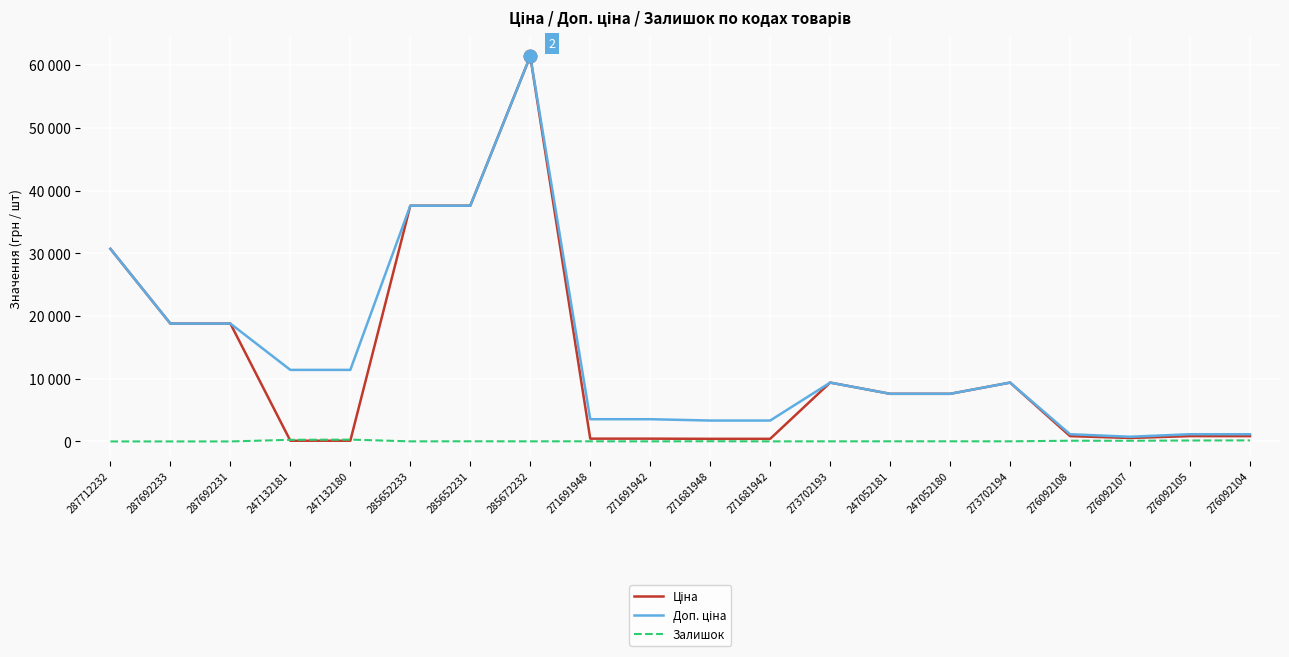

Is this an area chart (filled region under the line)?

No